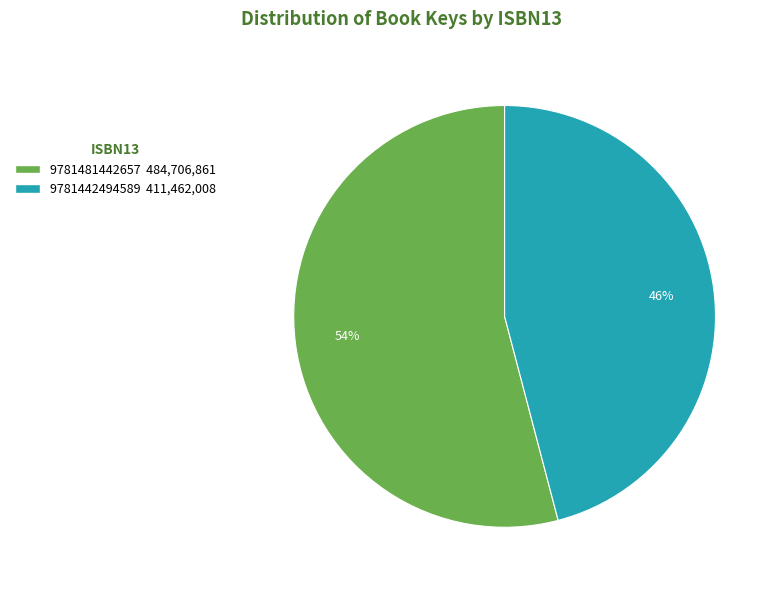

How many slices are in this pie chart?

2